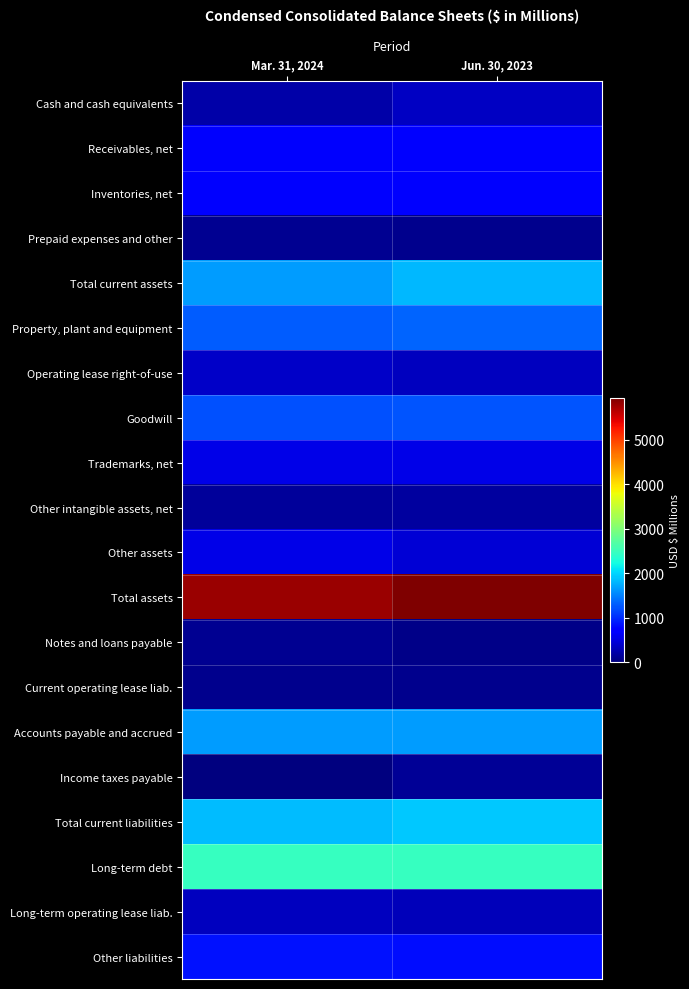

At how many categories does at least one series exceed 4118?

2